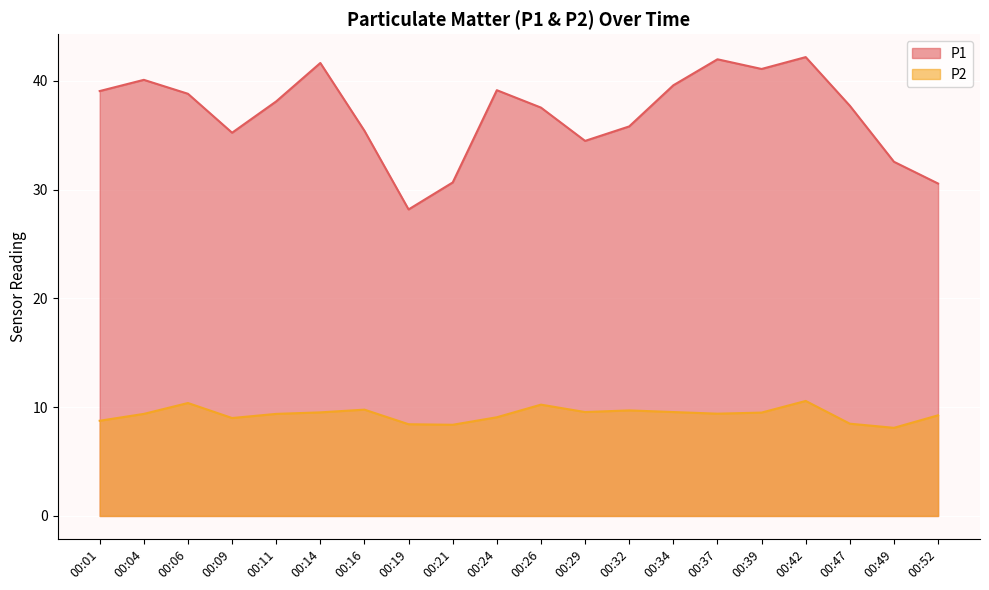

How many lines are shown in the chart?

2